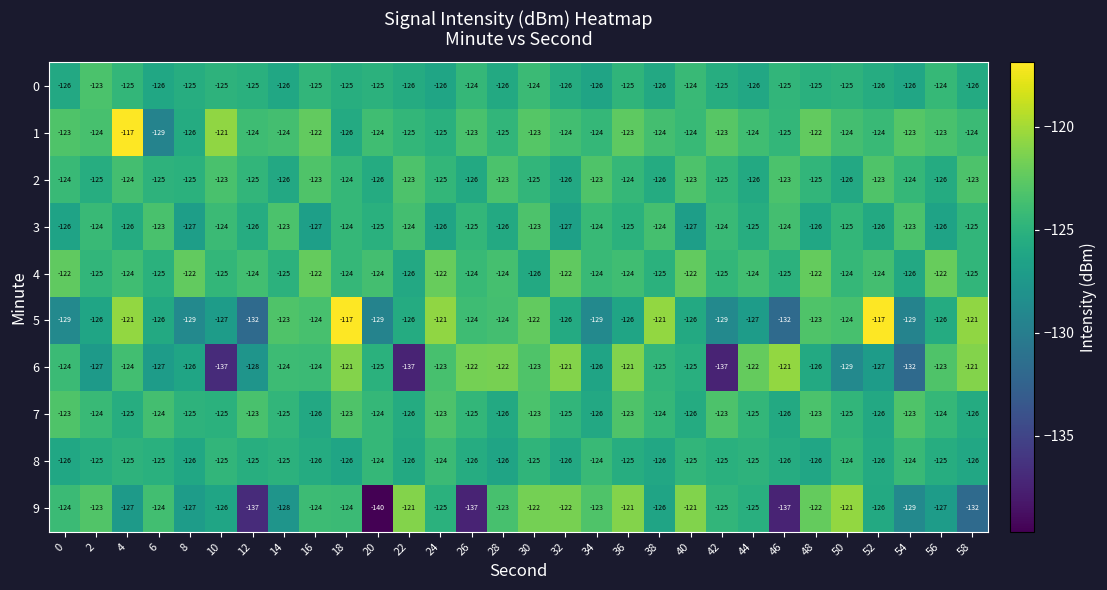

Between 4 and 26, which series saw the biggest shift?

9